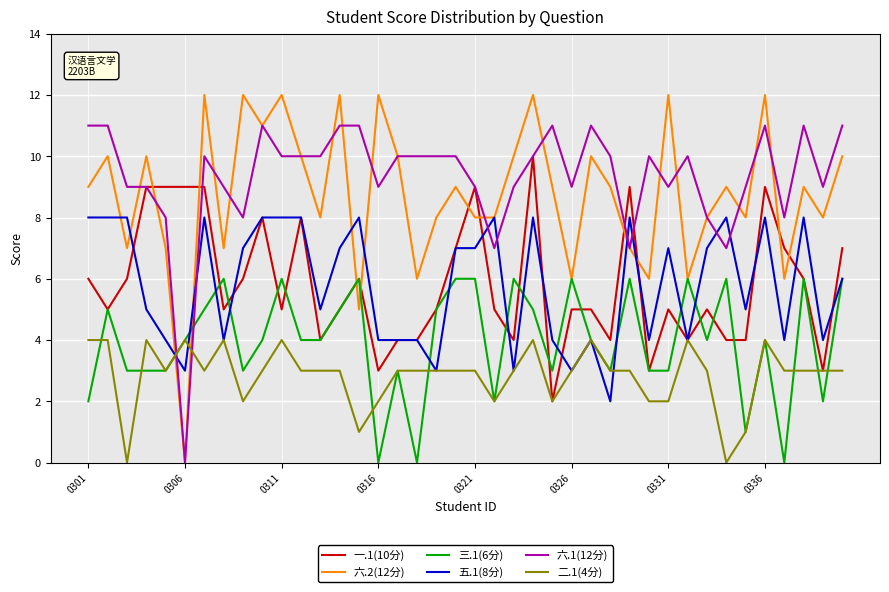

How many lines are shown in the chart?

6